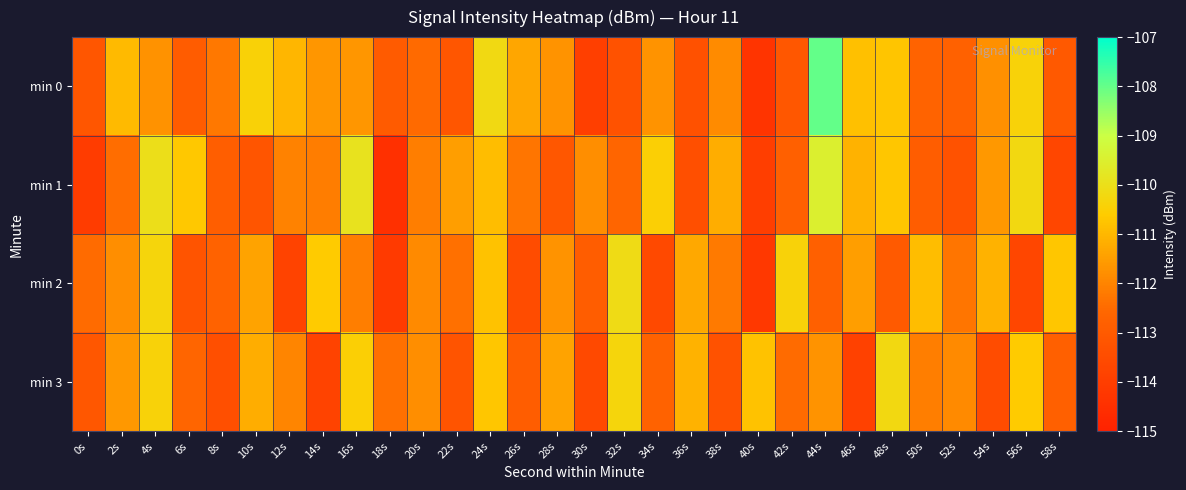

List the series in order of their overall mean, lowest first.

min 2, min 3, min 1, min 0